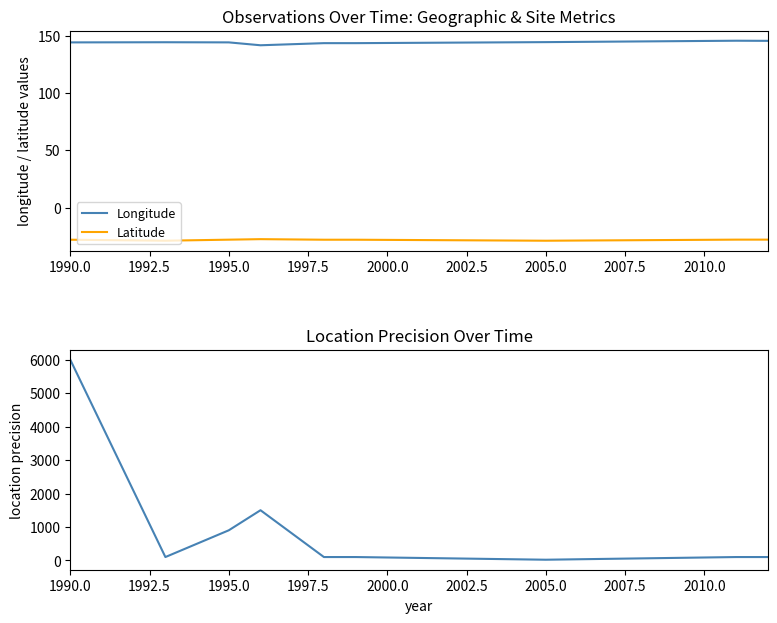

The value of Latitude at 2005.0 is -28.9. True or false?

True